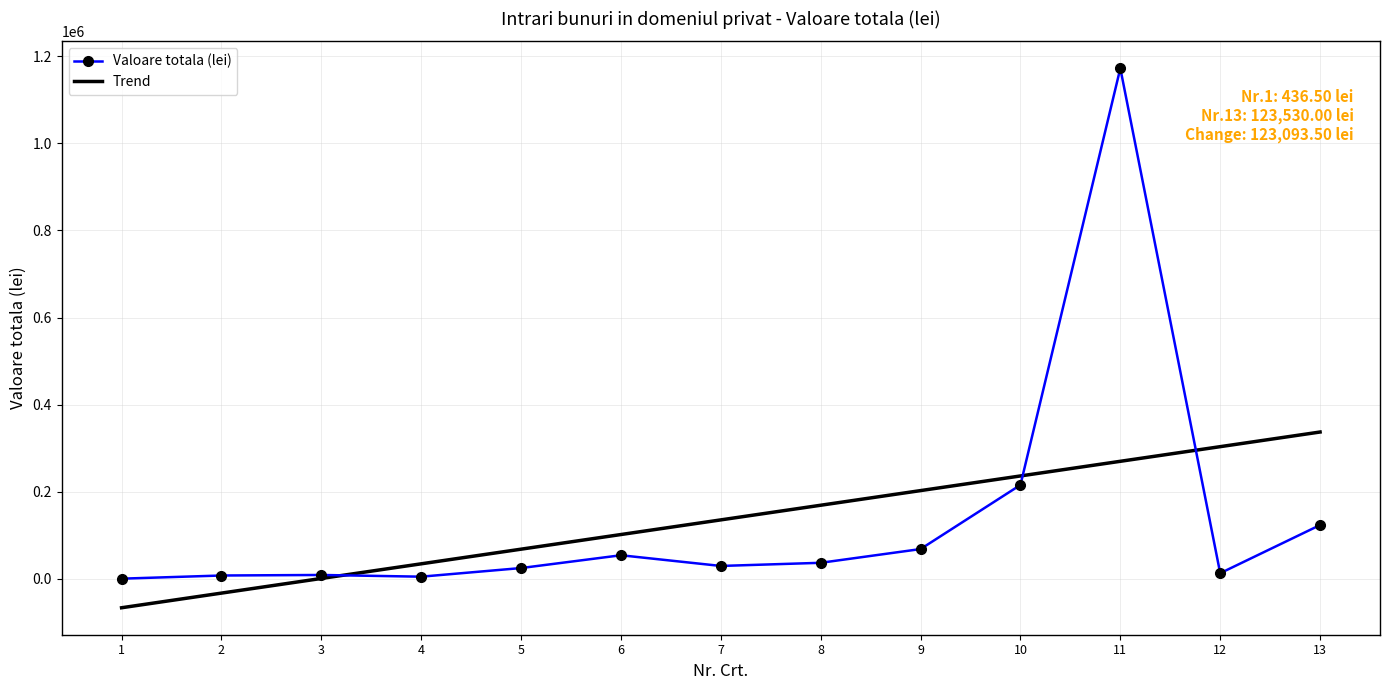

Which series changed the most between 11 and 12?

Valoare totala (lei)